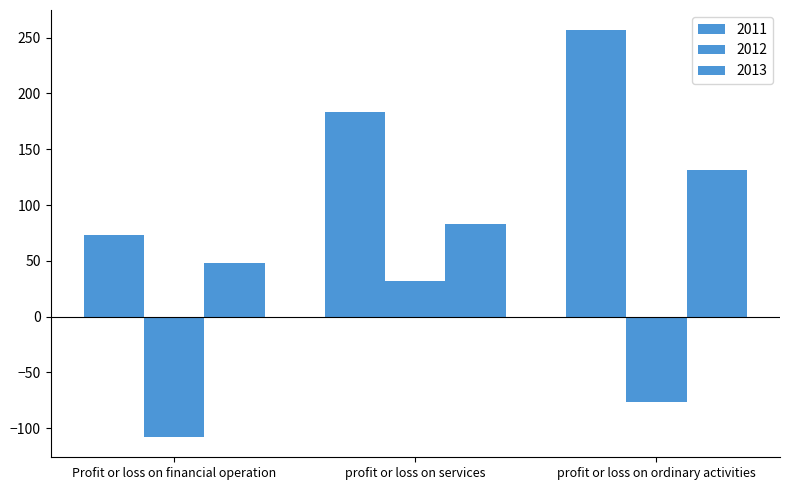

What is the spread (max minus min) of values at profit or loss on ordinary activities?

332.8